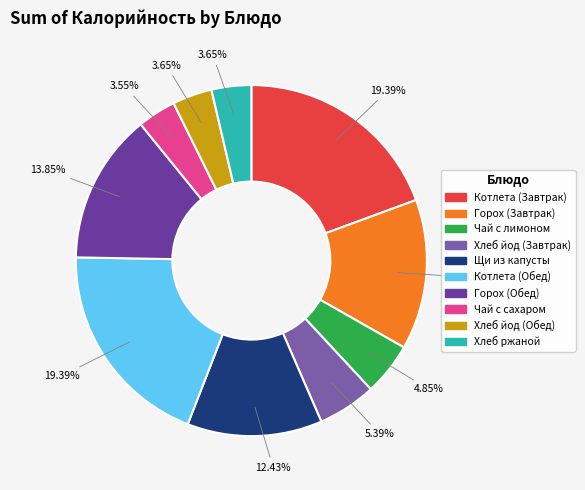

Is there any slice that represents more than half of the pie?

No